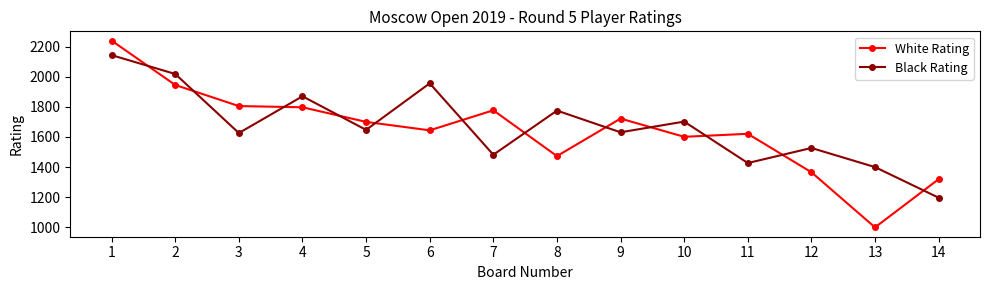

True or false: Black Rating and White Rating cross at least once.

True